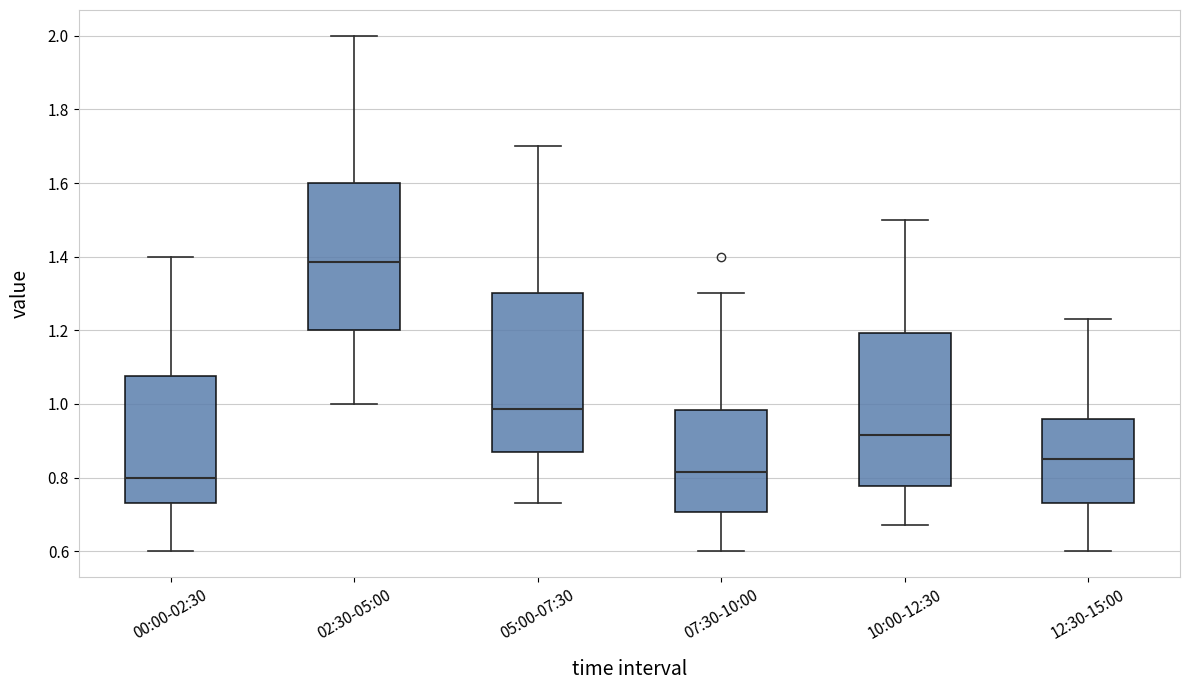

Where does the lower whisker of the box for 05:00-07:30 end on the y-axis? The values are not printed on the chart, so give them approximately, as read against the axis.

0.74